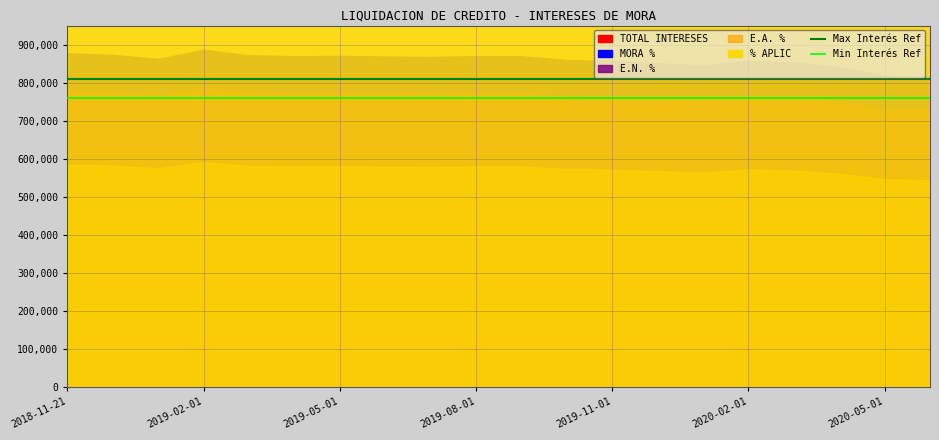

Read the Min Interés Ref value at 2019-02-01.

760000